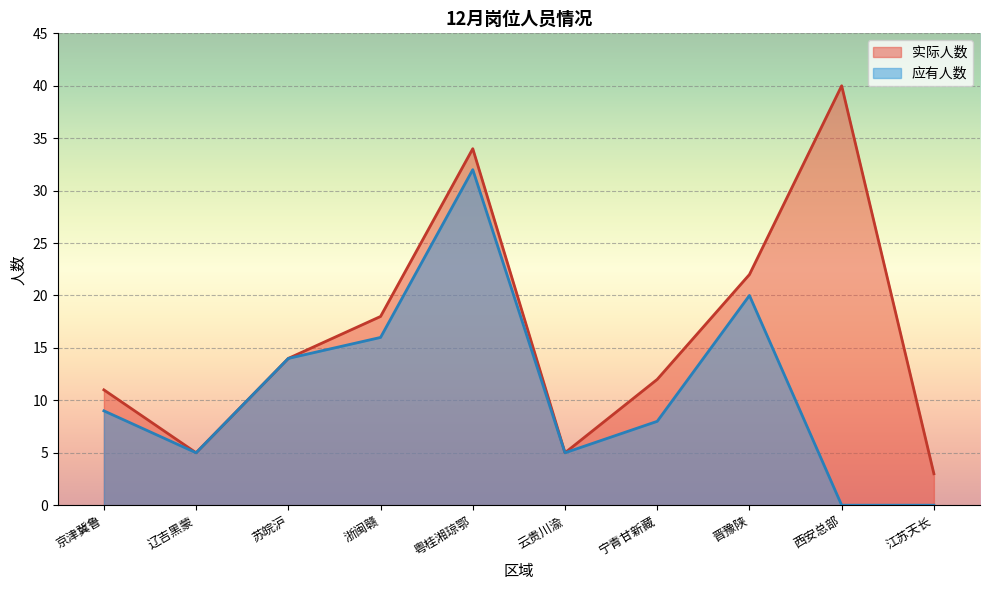

True or false: 实际人数 has more than 1 interior local peaks.

True